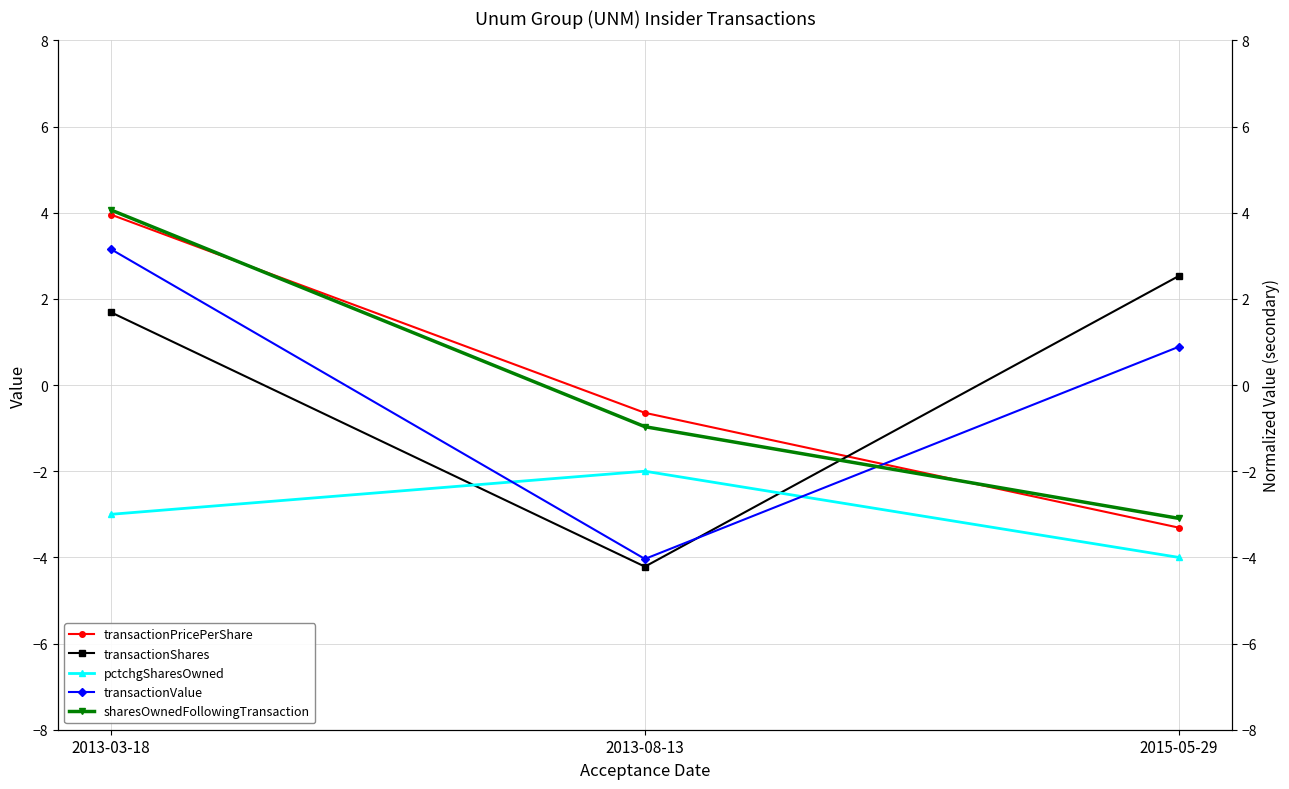

Where is pctchgSharesOwned nearest to the value -3?

2013-03-18